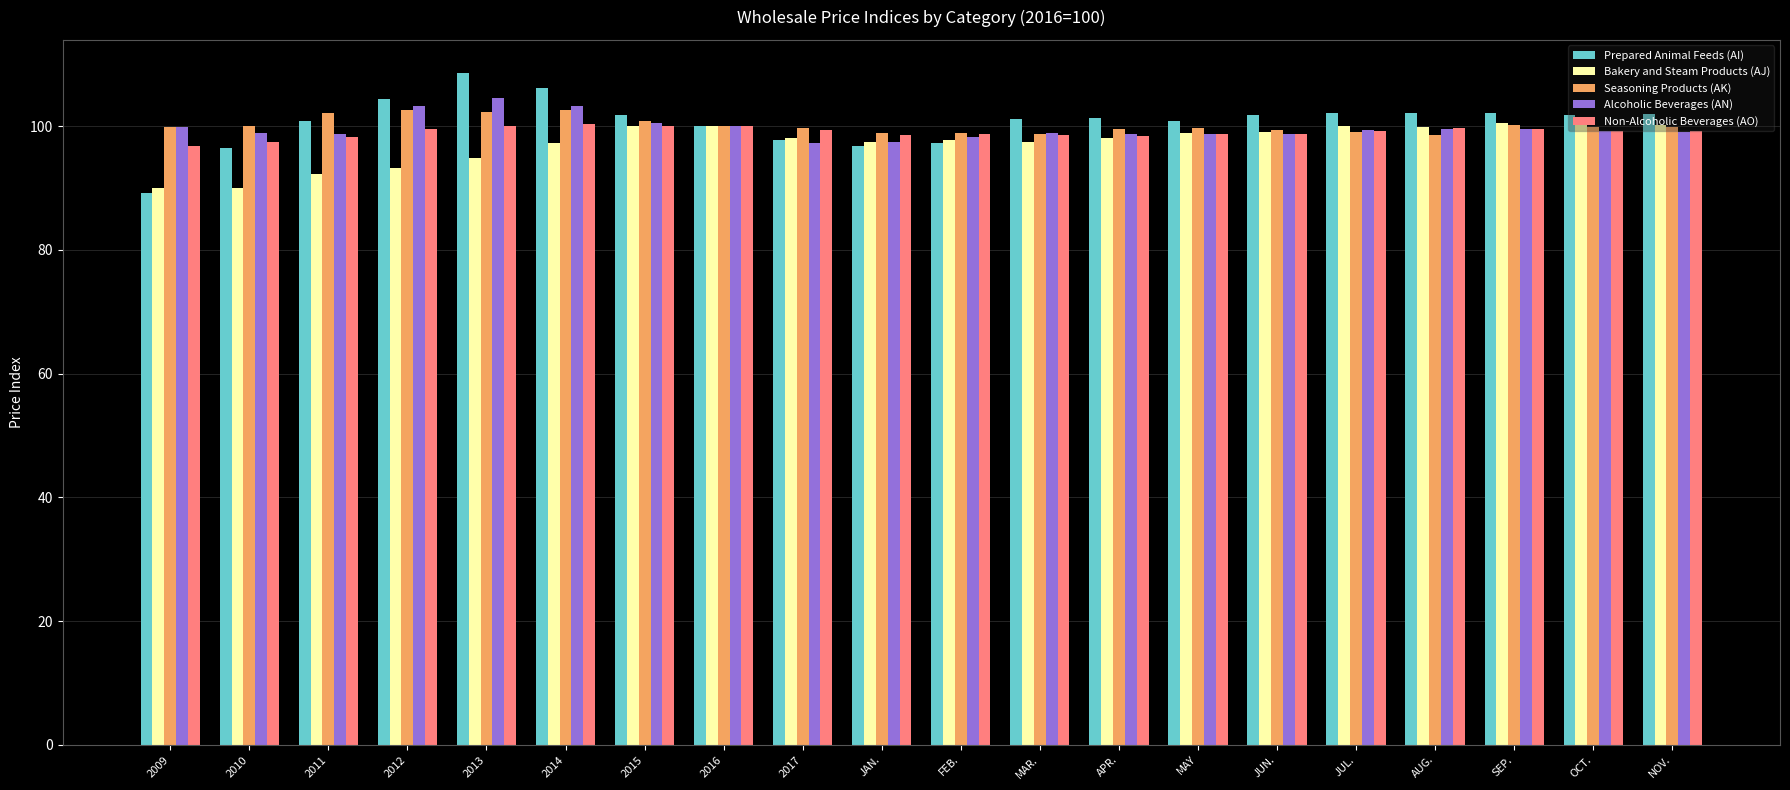

Does the chart contain stacked bars?

No